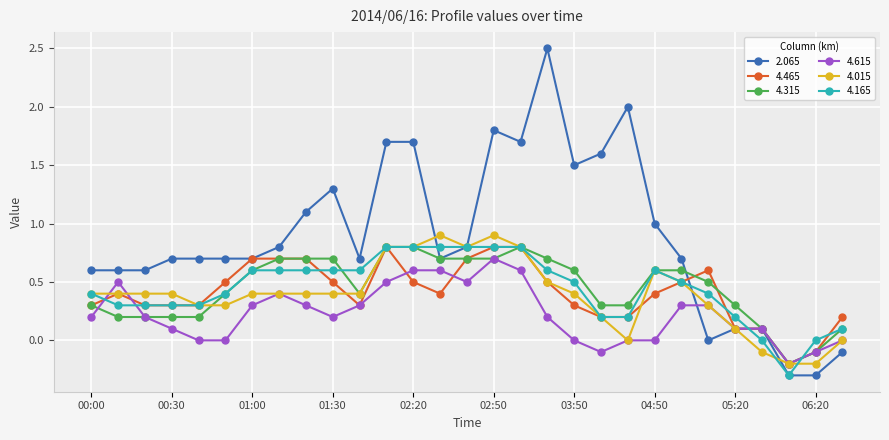

How many intersections are there between 4.165 and 4.615?

4